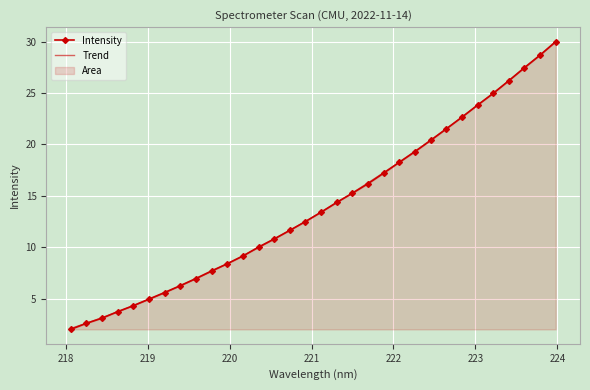

What is the difference between the second highest and second lowest values in the Intensity series?

26.1